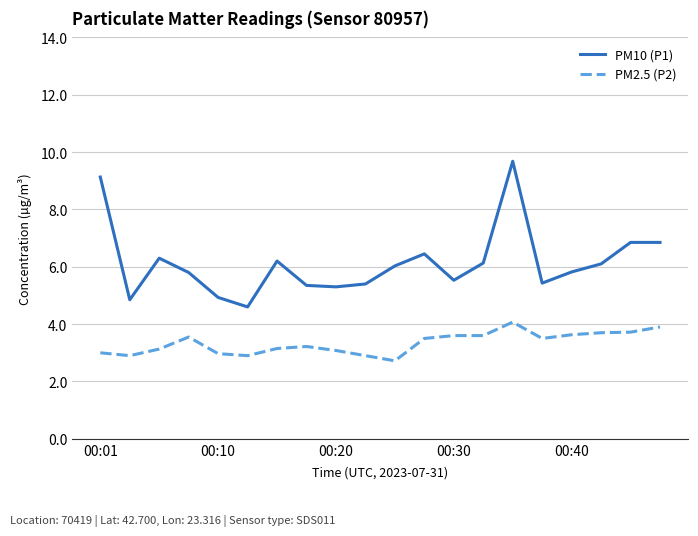

What is the minimum value for PM2.5 (P2)?

2.7